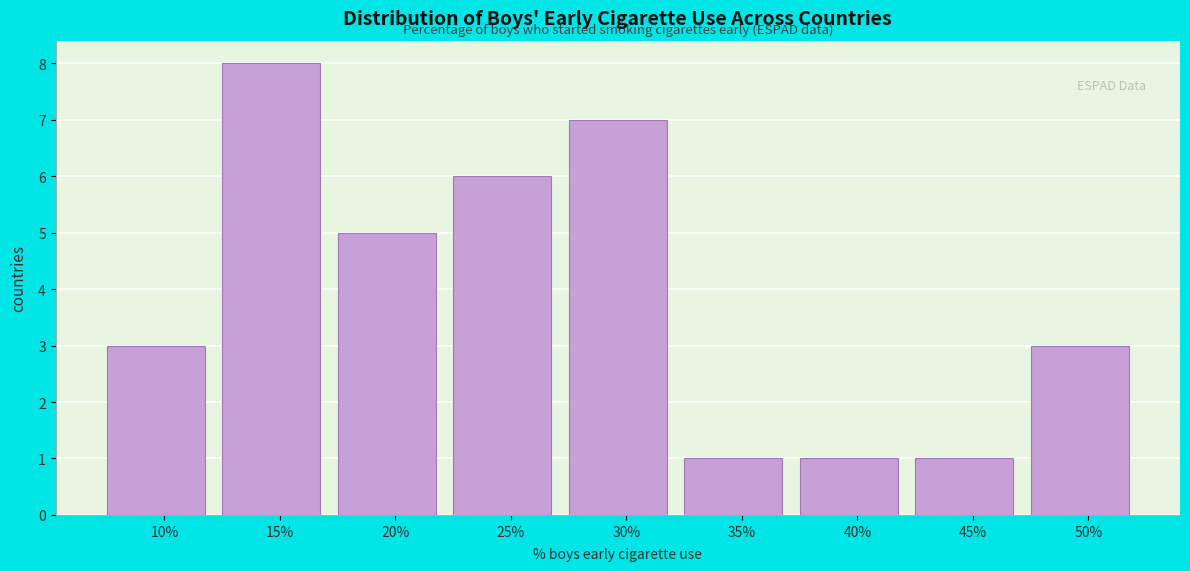

Reading right to left, list all the values displayed in this chart.

3	1	1	1	7	6	5	8	3